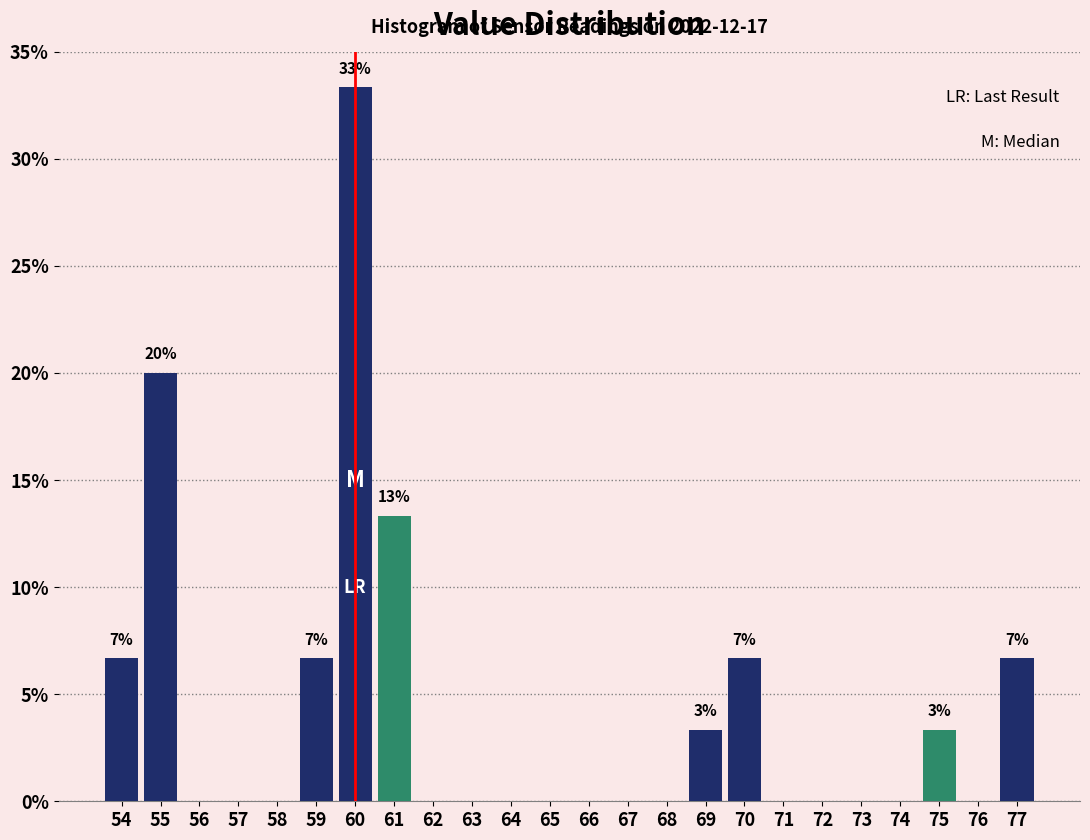

Which range on the x-axis has the tallest bar?

59.5 to 60.5